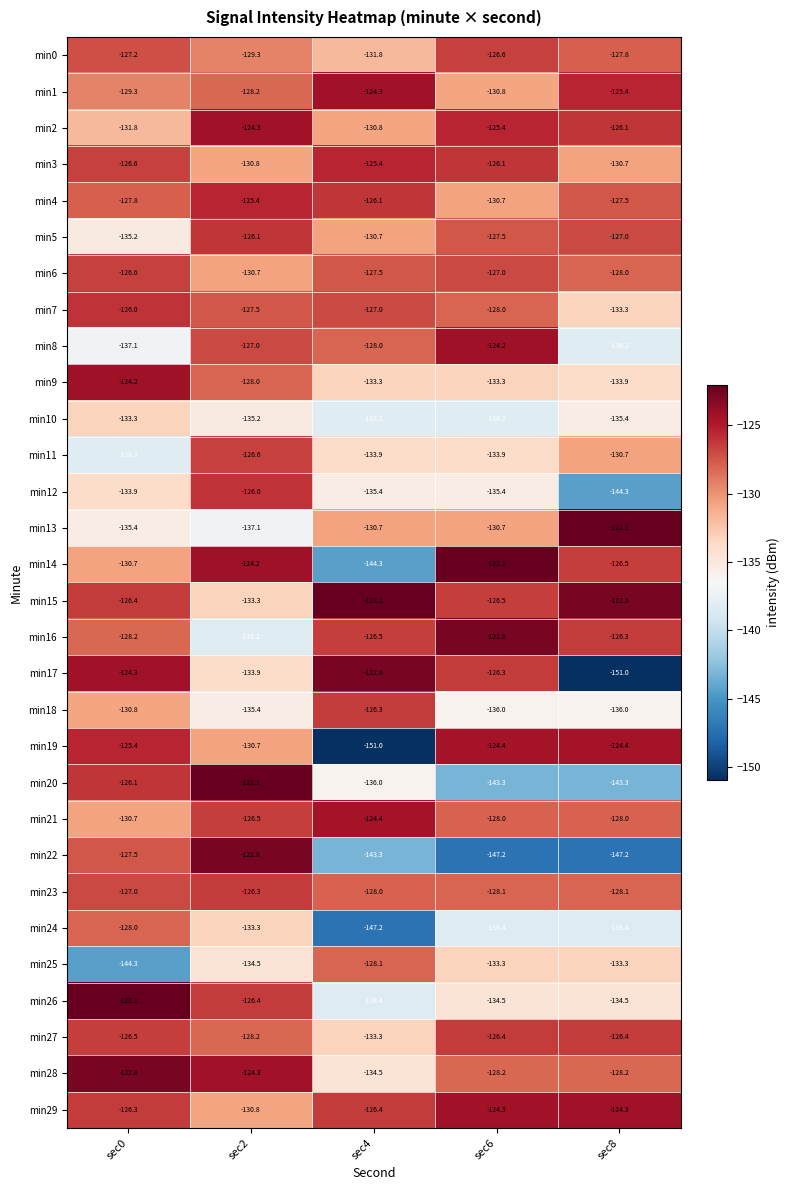

What is the total value across all series at sec6?

-3907.6